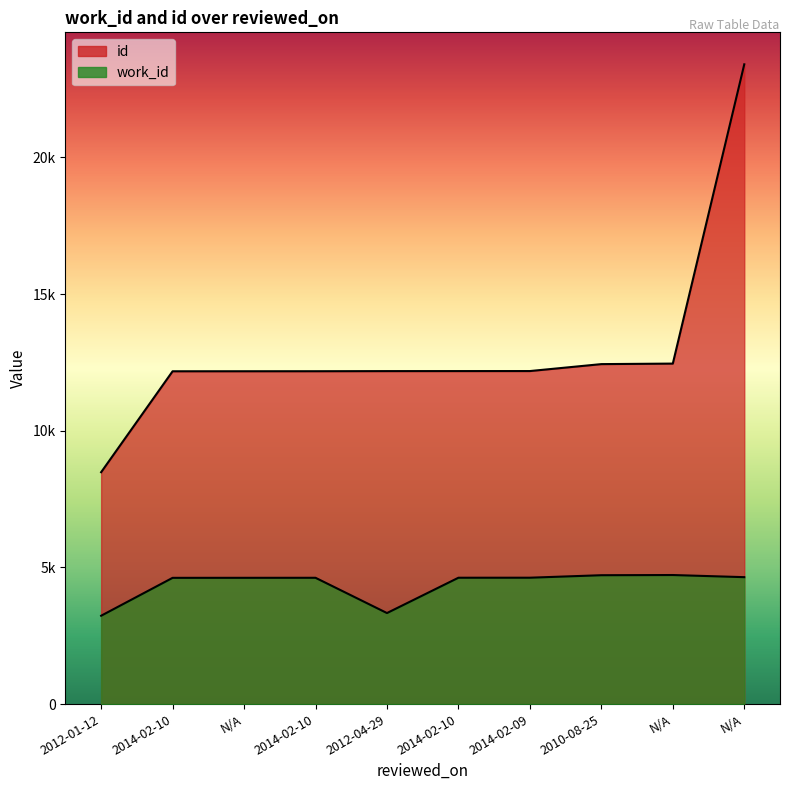

What is the average value of the work_id series?

4374